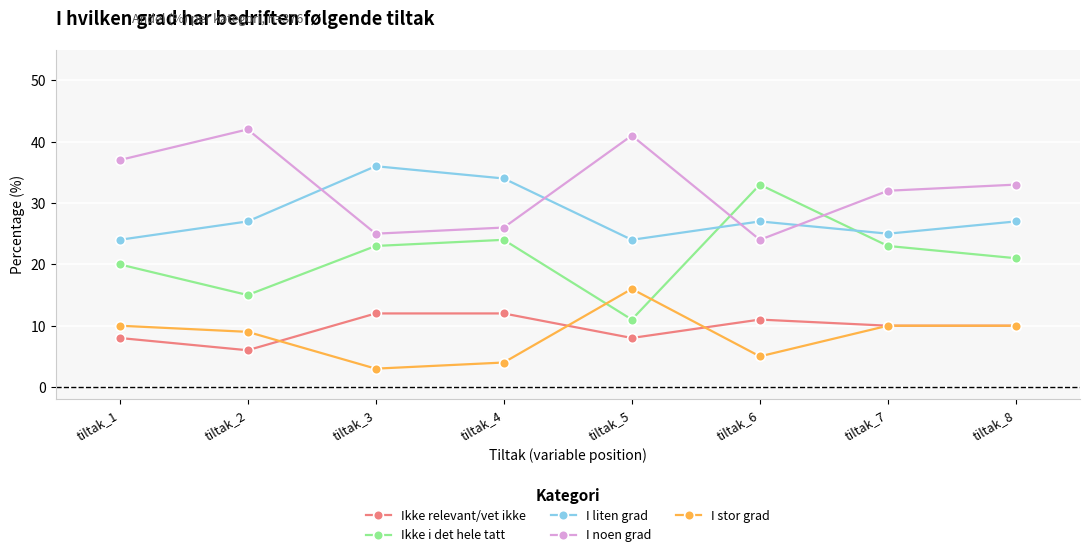

Rank the categories by Ikke relevant/vet ikke value from highest to lowest.

tiltak_4, tiltak_3, tiltak_6, tiltak_8, tiltak_7, tiltak_5, tiltak_1, tiltak_2